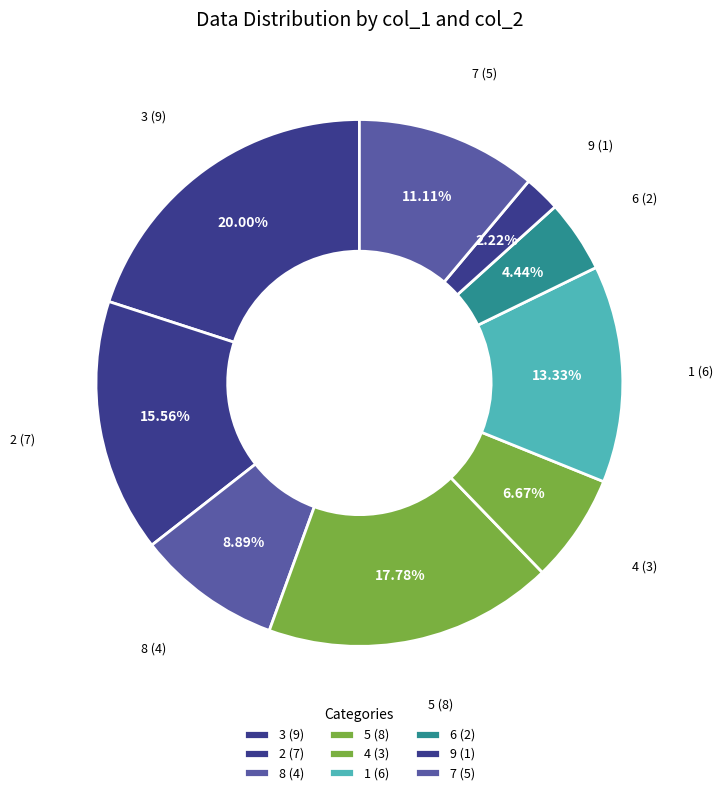

To the nearest percent, what portion does 9 represent?

2%